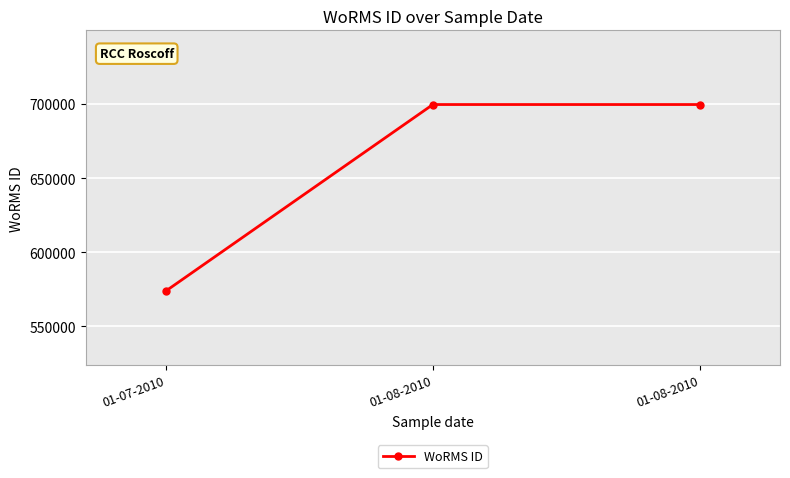

What is the maximum value shown in the chart?

699620